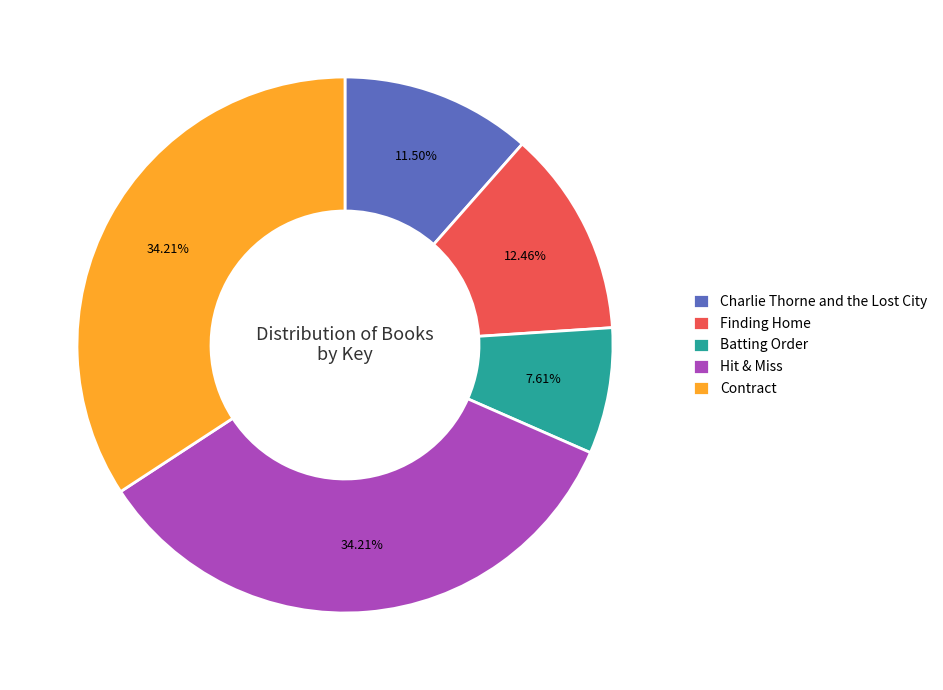

Is there a majority slice in this chart?

No